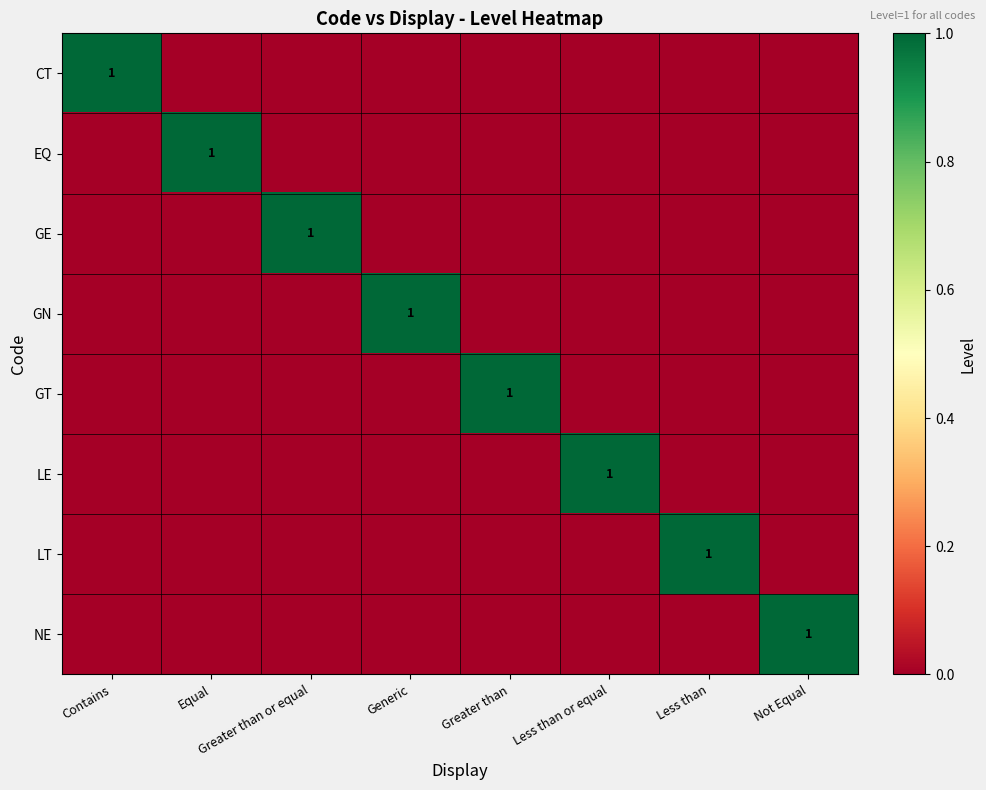

At which category is the sum across all series the highest?

Contains